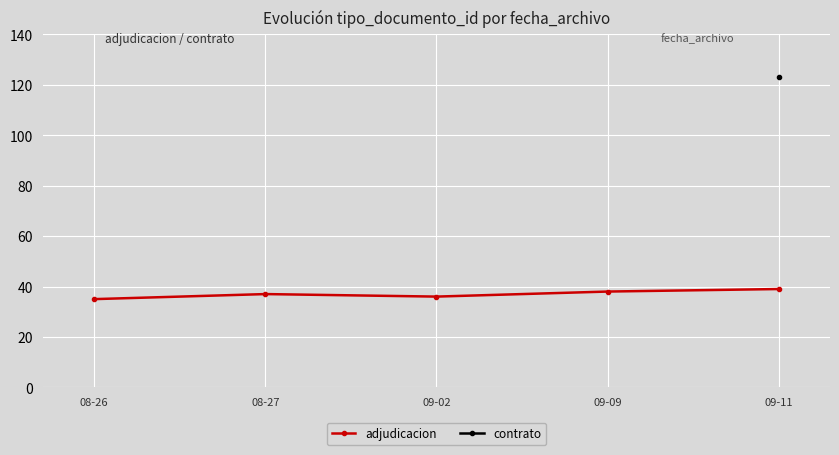

True or false: there are more than 2 points higher than both neighbors.

False